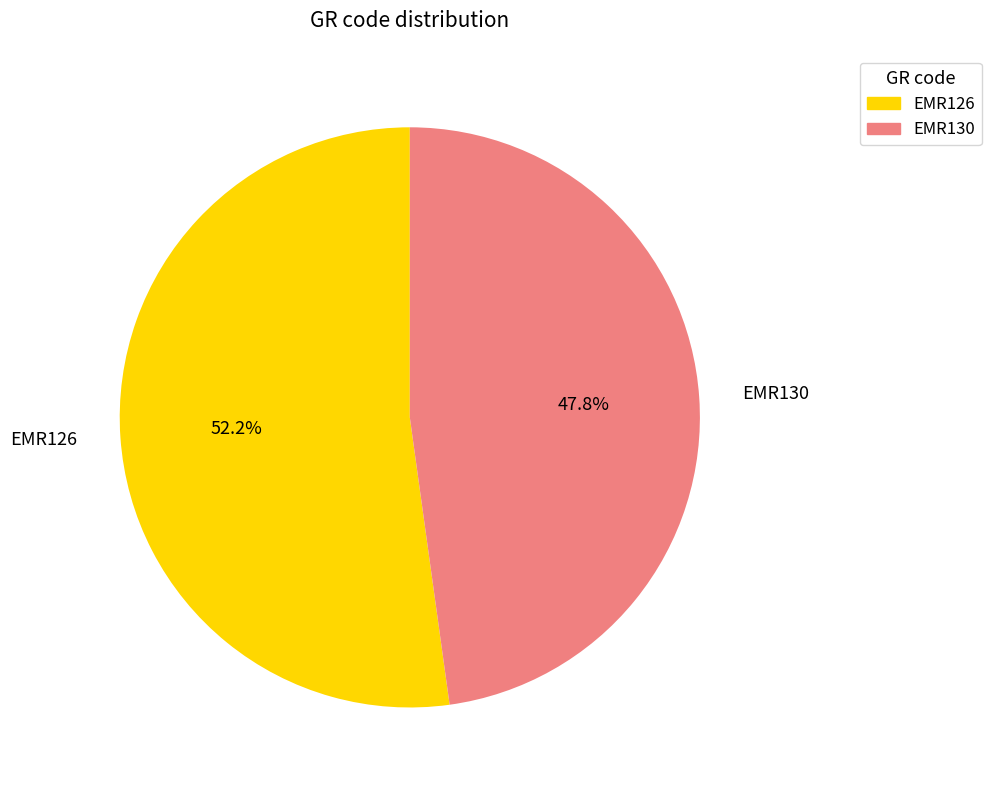

Combined, what portion of the pie is EMR130 and EMR126?

100.0%